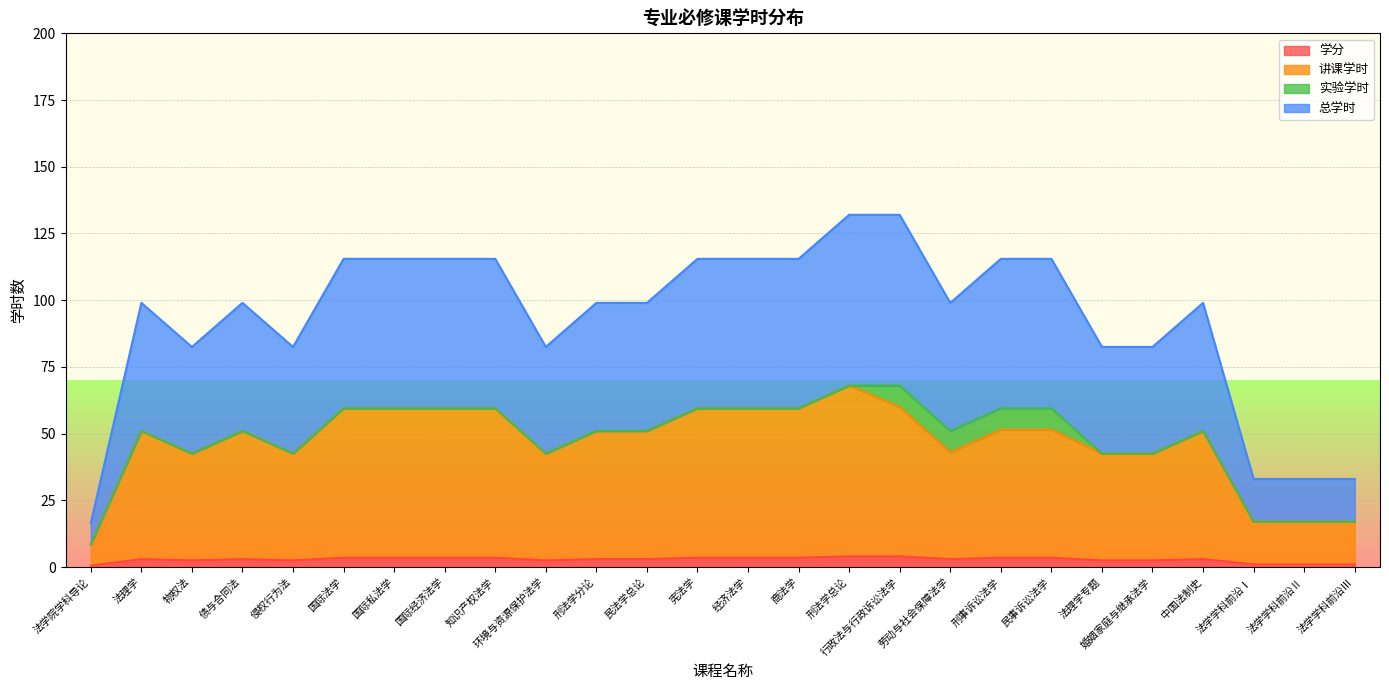

What position from the left is 中国法制史?

23